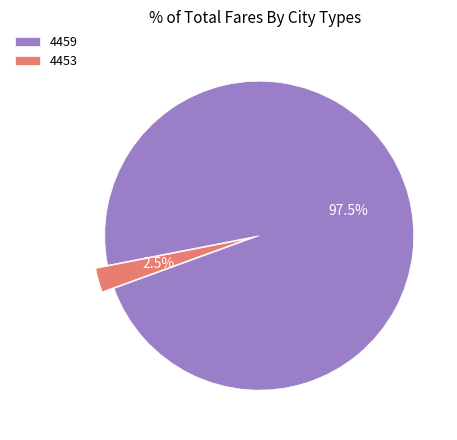

Which category has the biggest portion of the pie?

4459